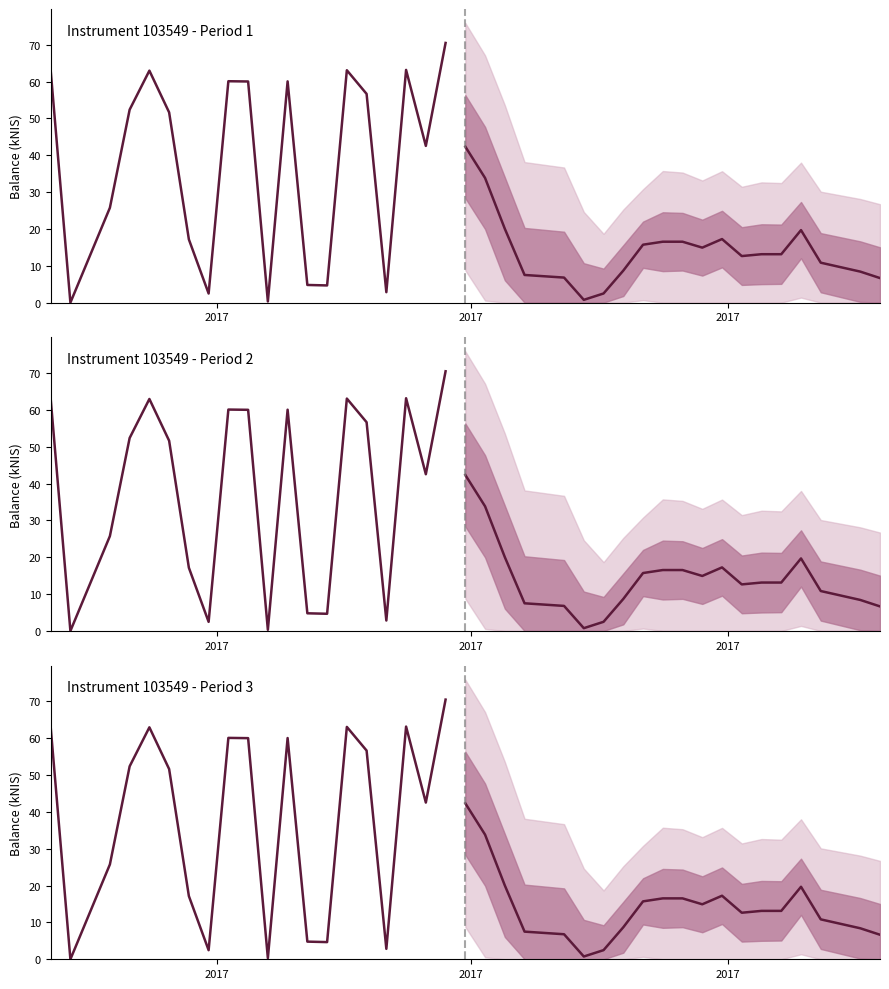

List the series in order of their overall mean, highest first.

balance_kNIS (historical), balance_kNIS (forecast)